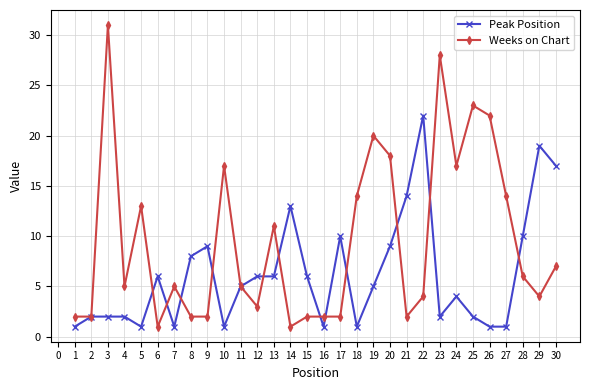

What is the maximum value shown in the chart?

31